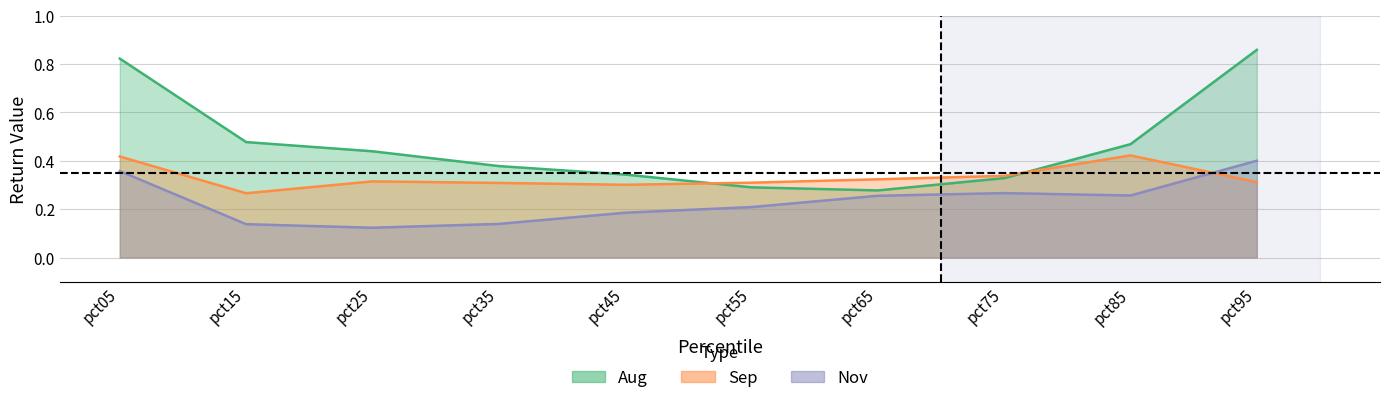

What is the minimum value shown in the chart?

0.1